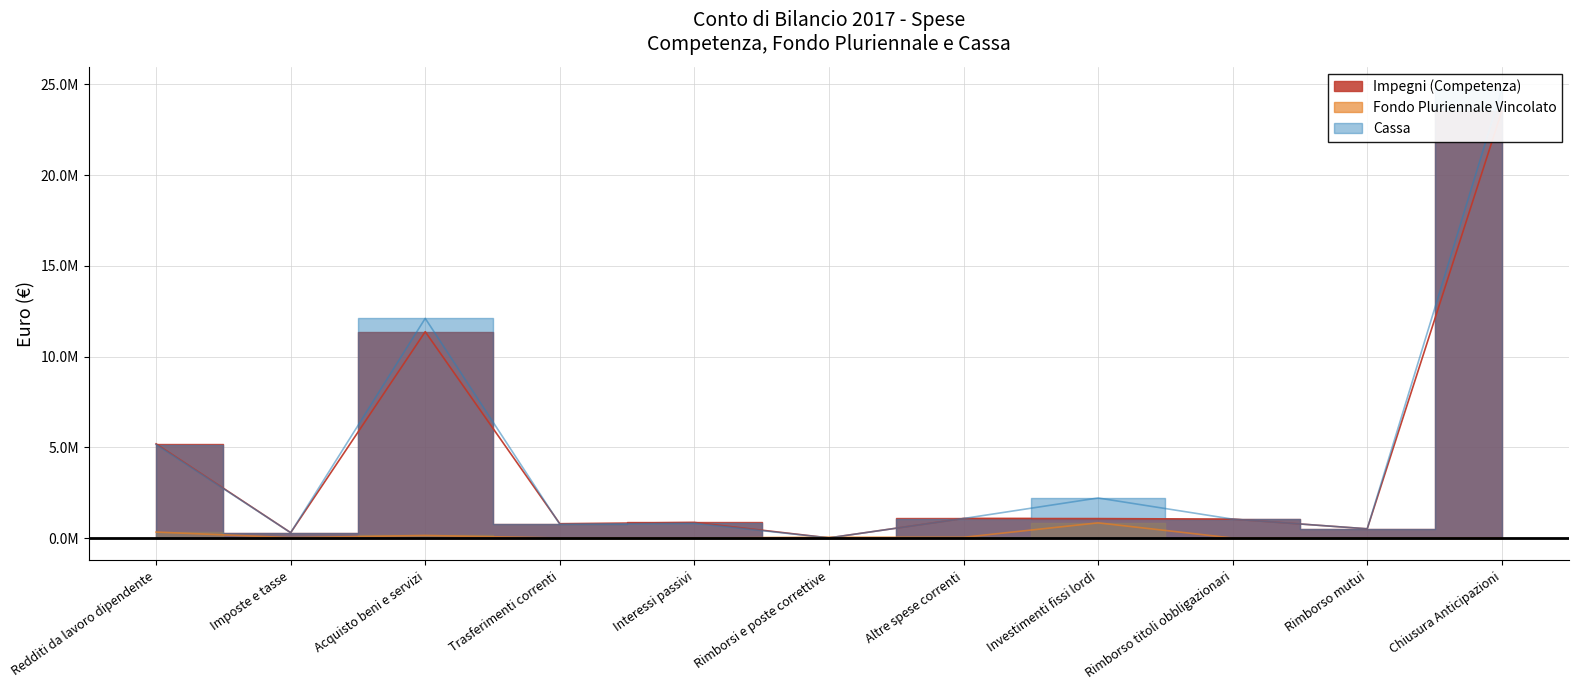

How many distinct data groups are displayed?

3